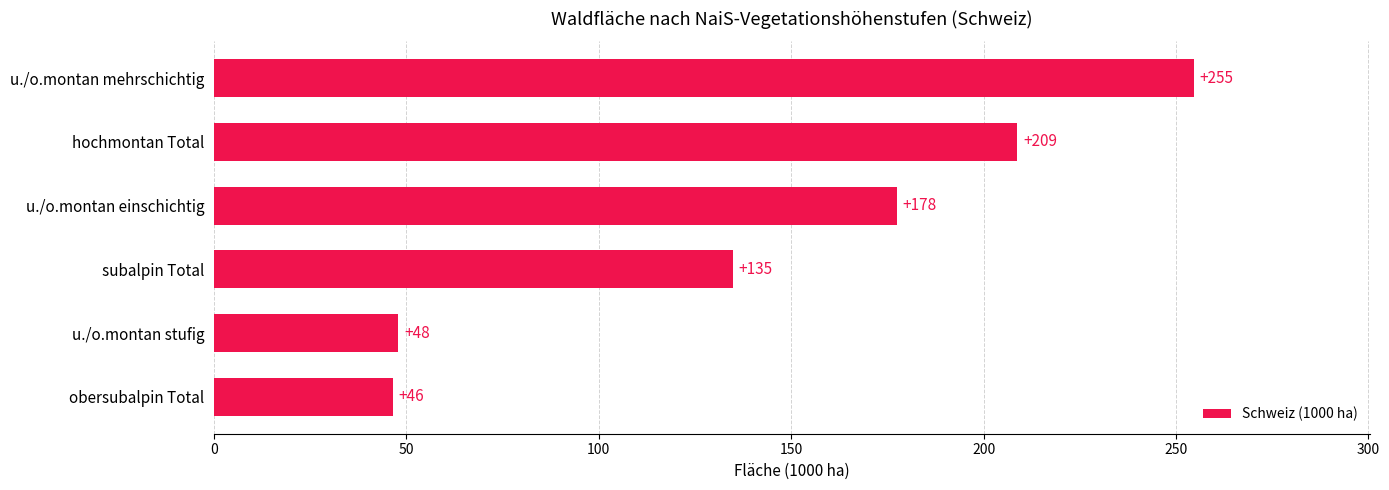

Rank the categories by value from highest to lowest.

u./o.montan mehrschichtig, hochmontan Total, u./o.montan einschichtig, subalpin Total, u./o.montan stufig, obersubalpin Total